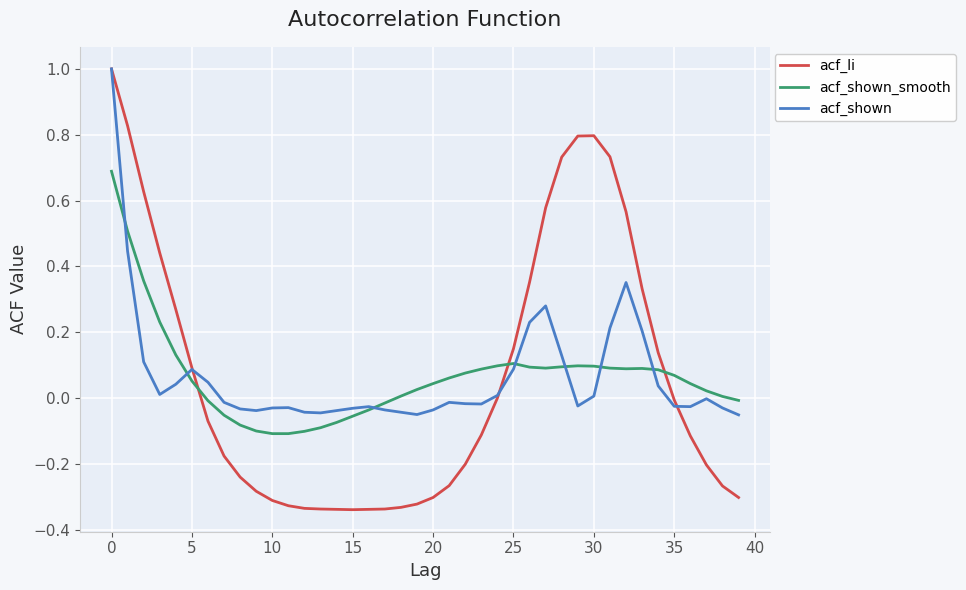

What are all the series names shown in the legend?

acf_li, acf_shown_smooth, acf_shown